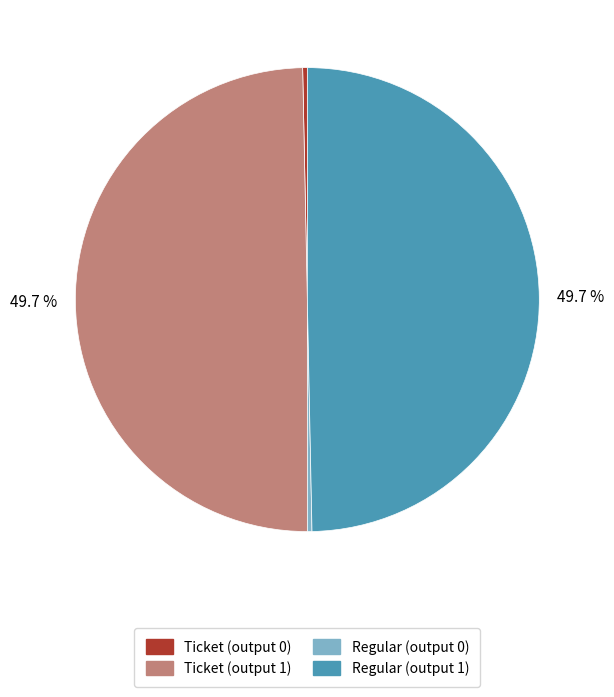

Does any single category account for the majority?

No